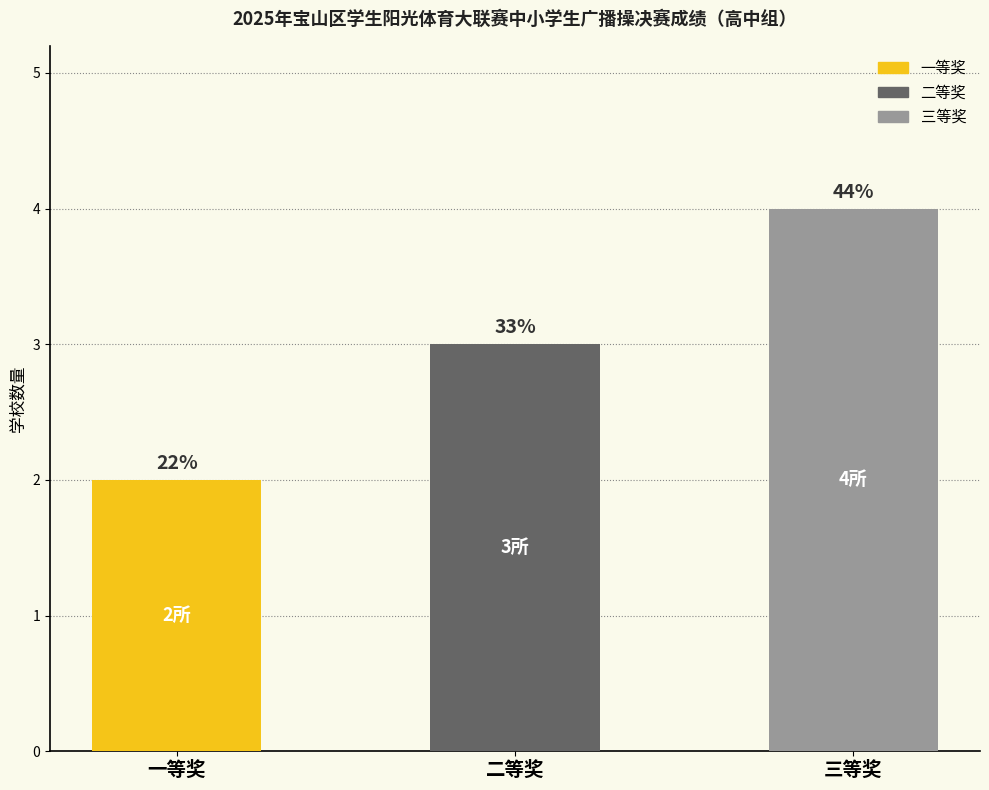

True or false: the data shows 5 at 二等奖.

False